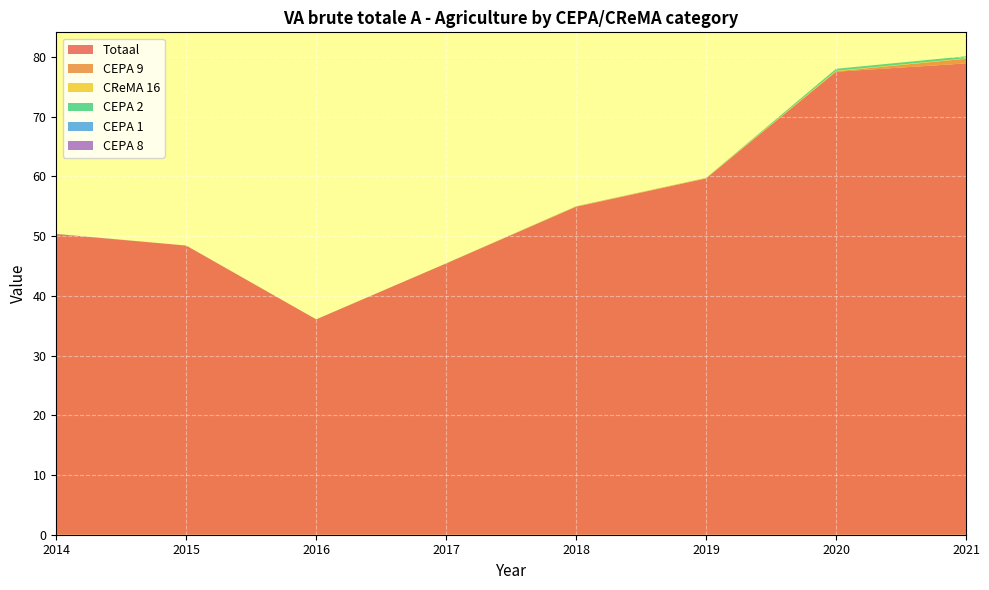

Reading right to left, list all the values displayed in this chart.

Totaal: 78.9	77.5	59.7	54.9	45.4	36.1	48.4	50.4
CEPA 9: 0.8	0.1	0.0	0.0	0.0	0.0	0.0	0.0
CReMA 16: 0.1	0.1	0.0	0.0	0.0	0.0	0.0	0.0
CEPA 2: 0.3	0.3	0.0	0.0	0.0	0.0	0.0	0.0
CEPA 1: 0.0	0.0	0.0	0.0	0.0	0.0	0.0	0.0
CEPA 8: 0.0	0.0	0.0	0.0	0.0	0.0	0.0	0.0